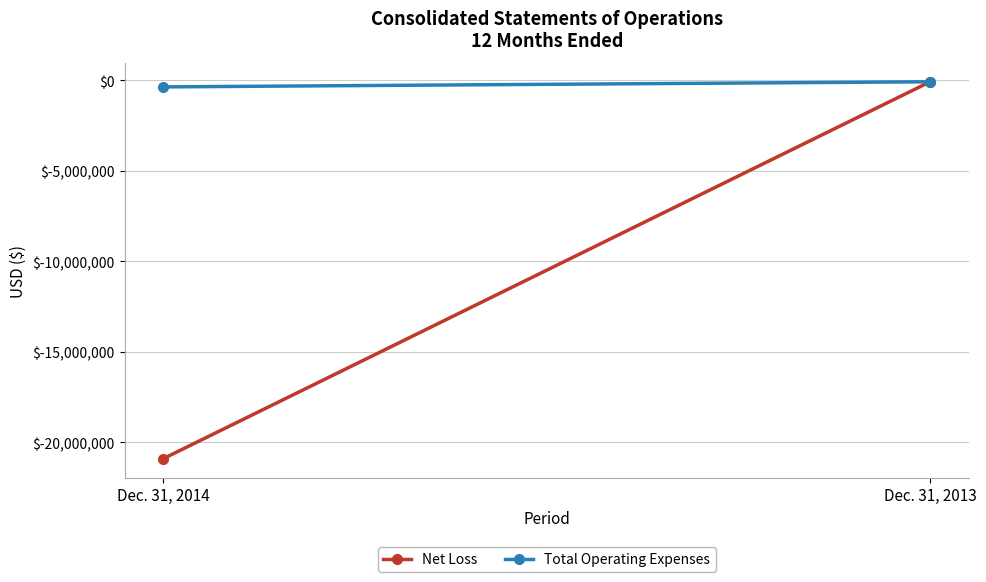

Is the value of Net Loss at Dec. 31, 2013 greater than the value of Total Operating Expenses at Dec. 31, 2014?

Yes